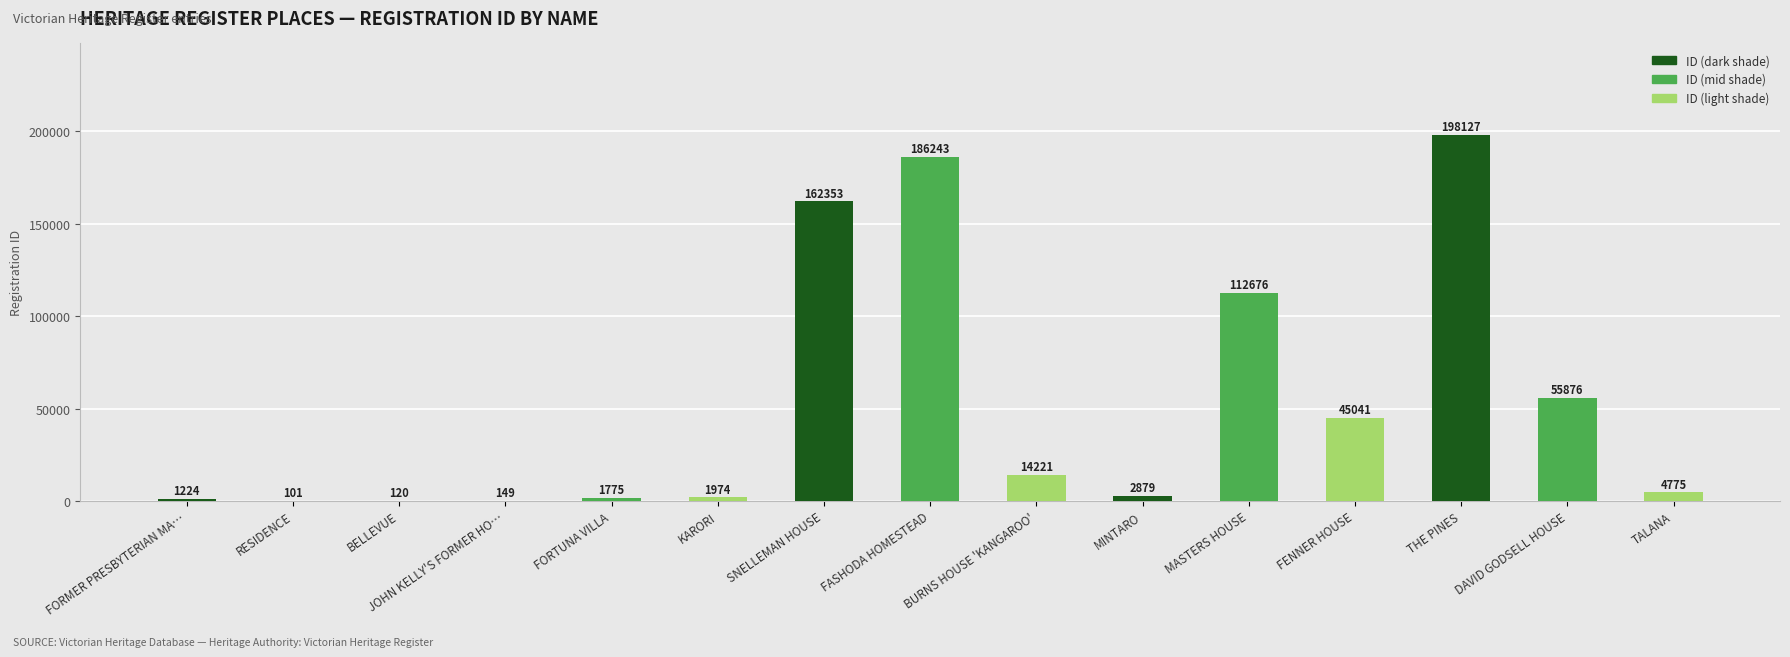

What is the sum of the values at DAVID GODSELL HOUSE and BURNS HOUSE 'KANGAROO'?

70097